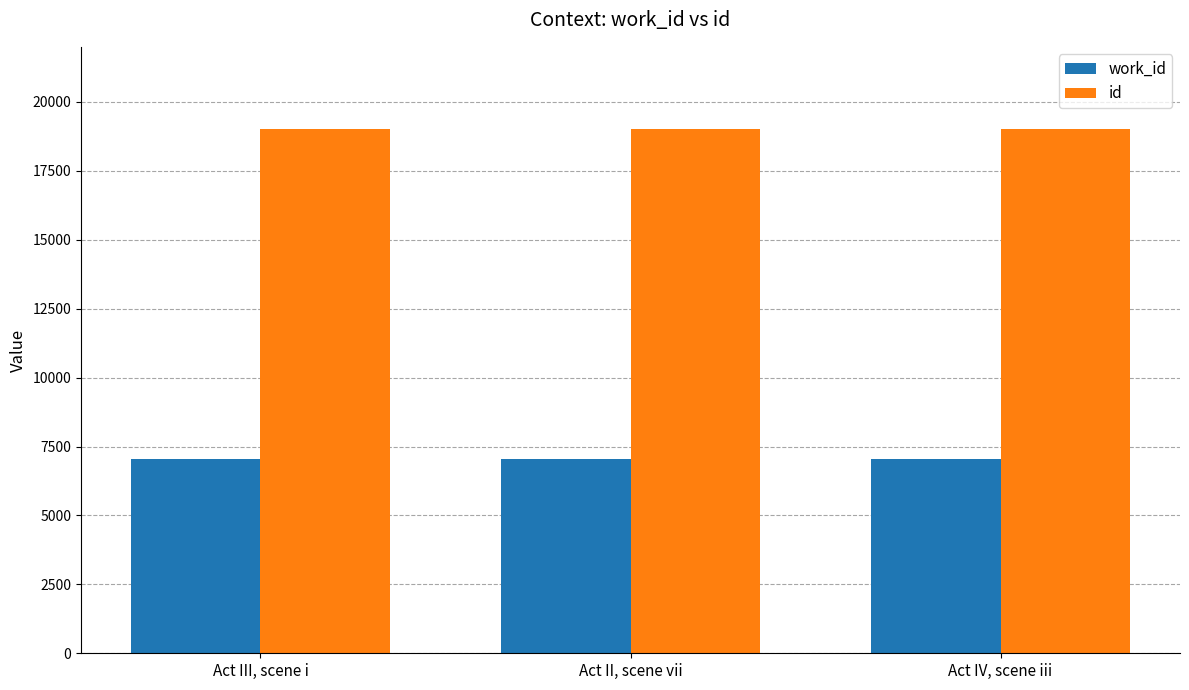

The value of work_id at Act III, scene i is 7037. True or false?

True